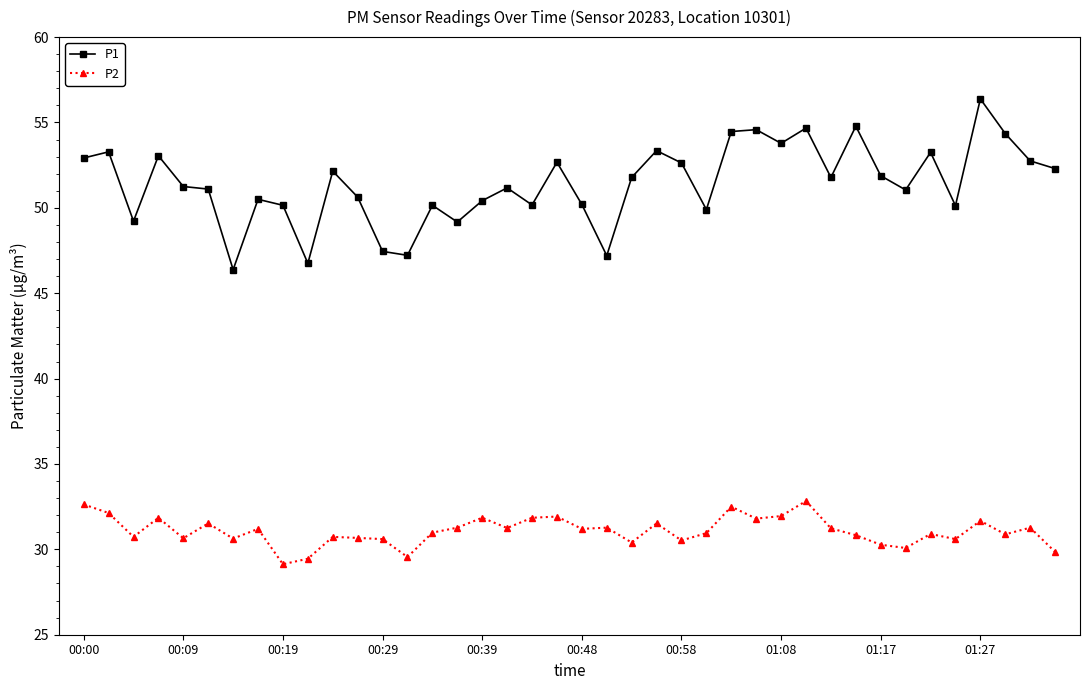

List the series in order of their peak value, lowest first.

P2, P1